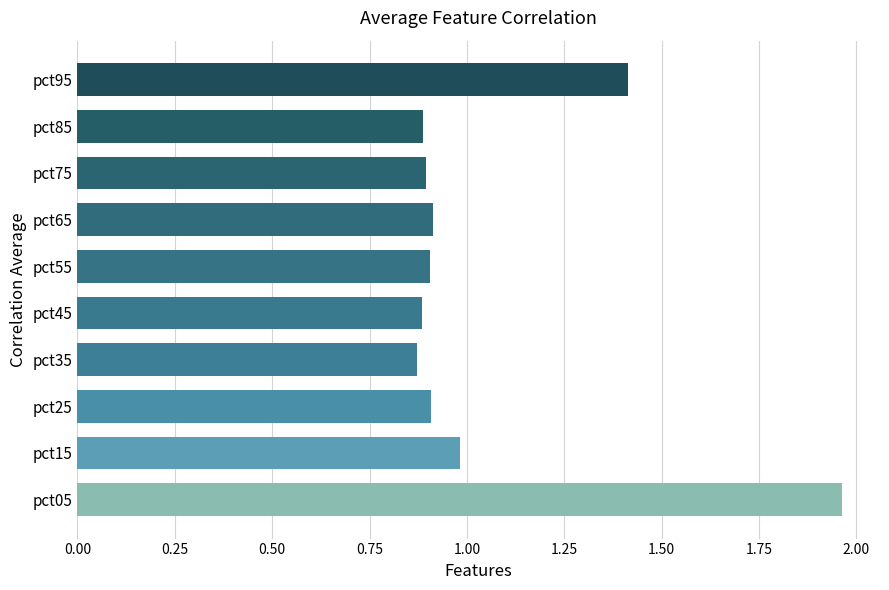

What is the change in value from pct05 to pct85?

-1.1